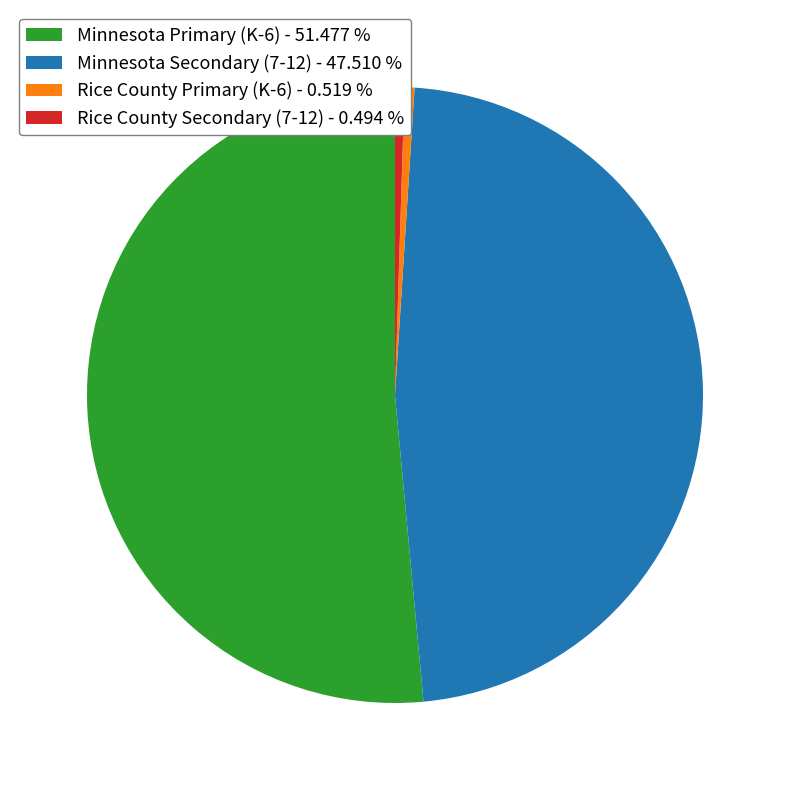

What is the ratio of the value at Minnesota Secondary (7-12) to the value at Rice County Secondary (7-12)?

96.1